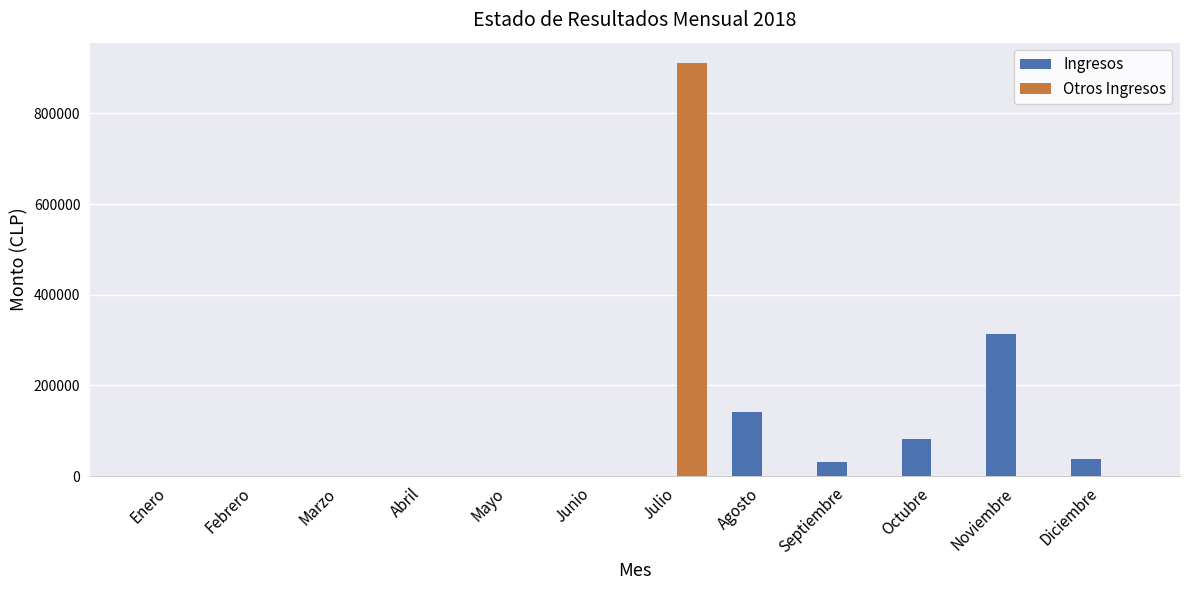

Is the value of Otros Ingresos at Agosto greater than the value of Ingresos at Octubre?

No